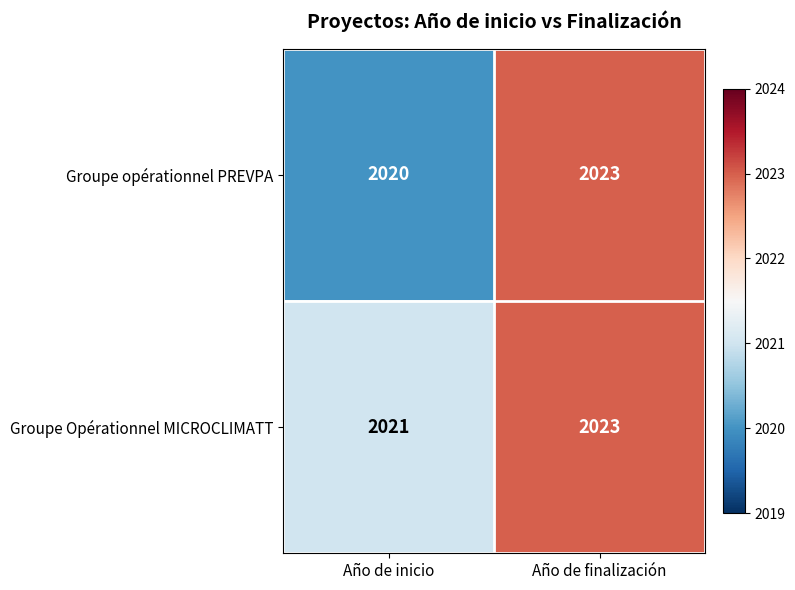

The value of Groupe opérationnel PREVPA at Año de finalización is 2023. True or false?

True